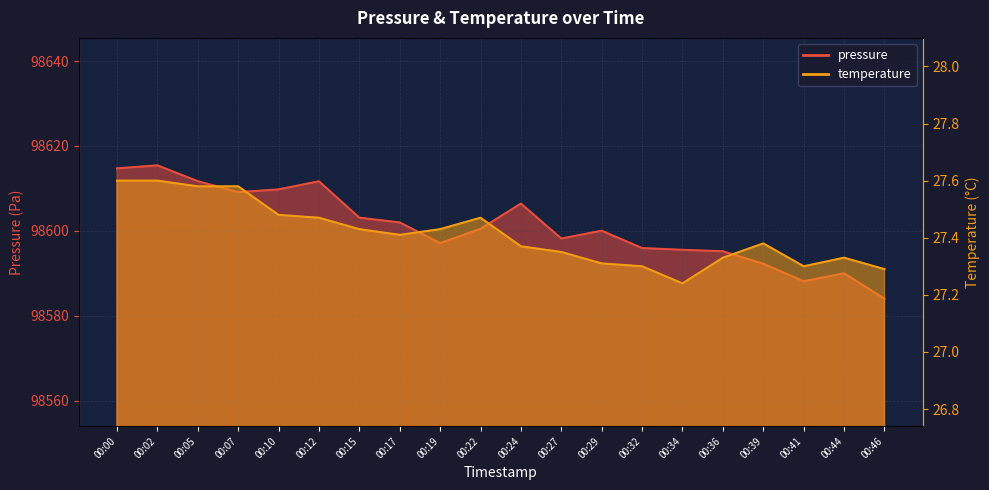

What is the maximum value shown in the chart?

98615.4